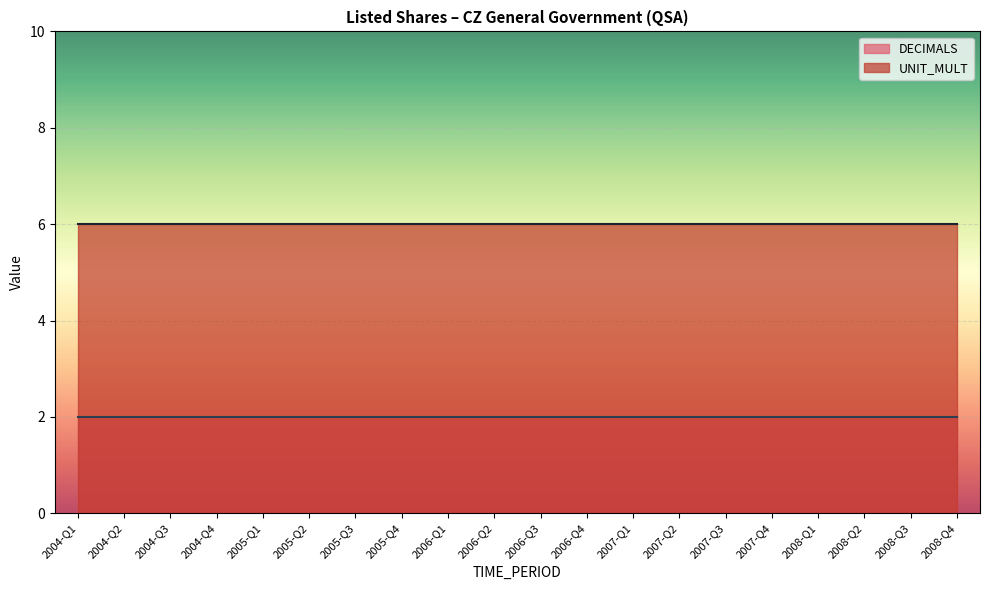

Is the value of DECIMALS at 2006-Q3 greater than the value of UNIT_MULT at 2005-Q4?

No